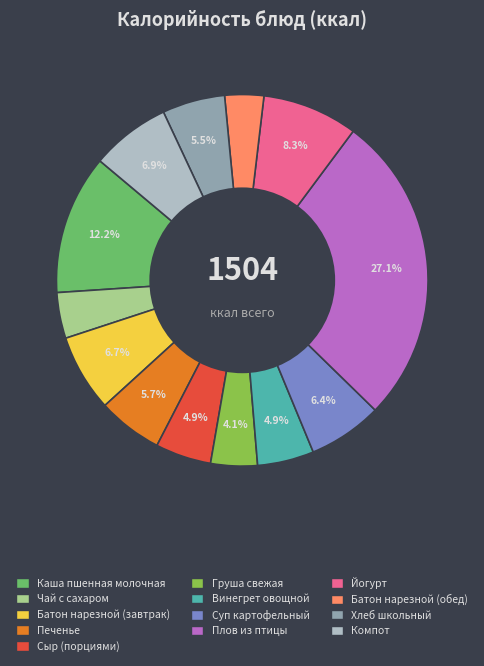

Does Чай с сахаром account for over 50% of the chart?

No